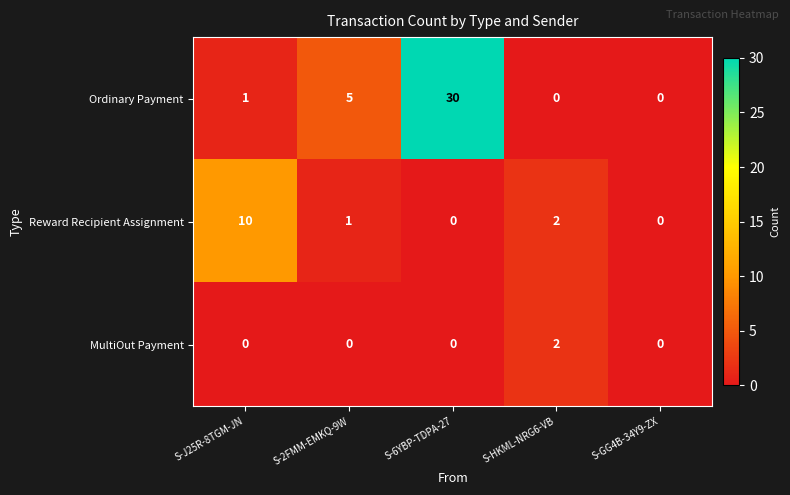

What is the total value across all series at S-HKML-NRG6-VB?

4